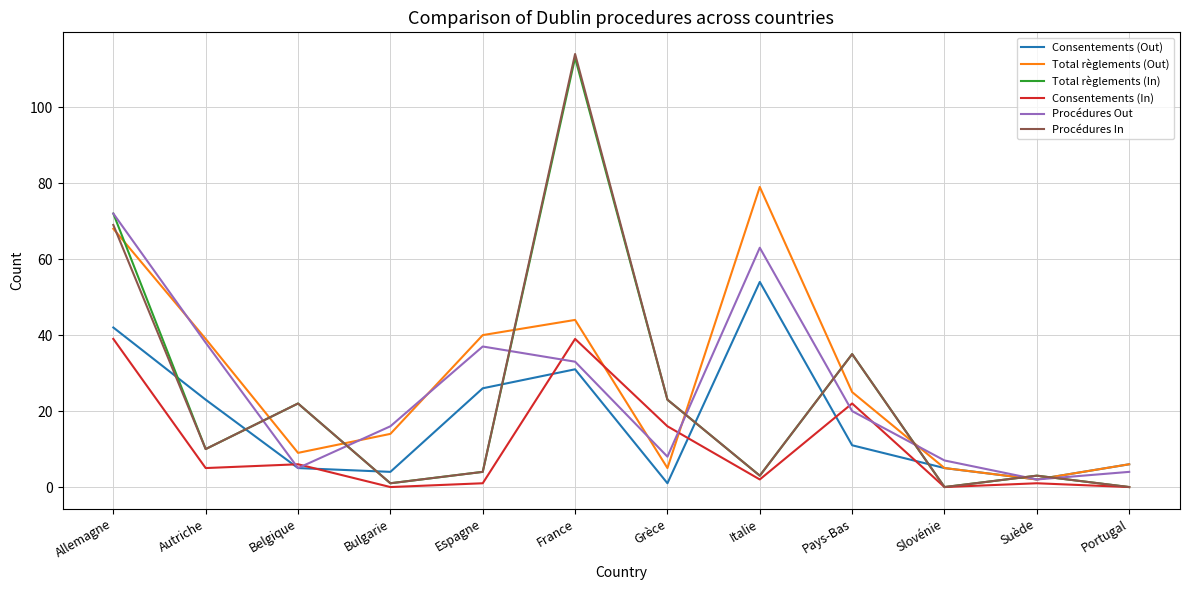

The value of Procédures In at Autriche is 10. True or false?

True